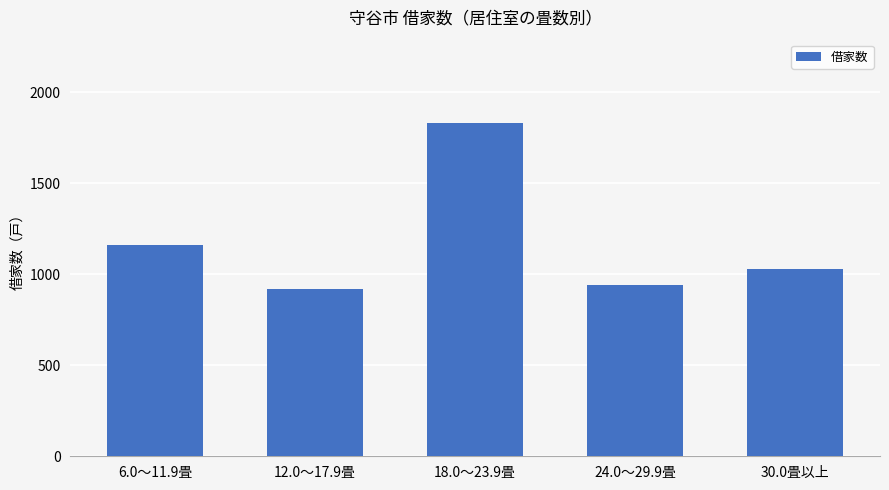

Rank the categories by value from lowest to highest.

12.0～17.9畳, 24.0～29.9畳, 30.0畳以上, 6.0～11.9畳, 18.0～23.9畳